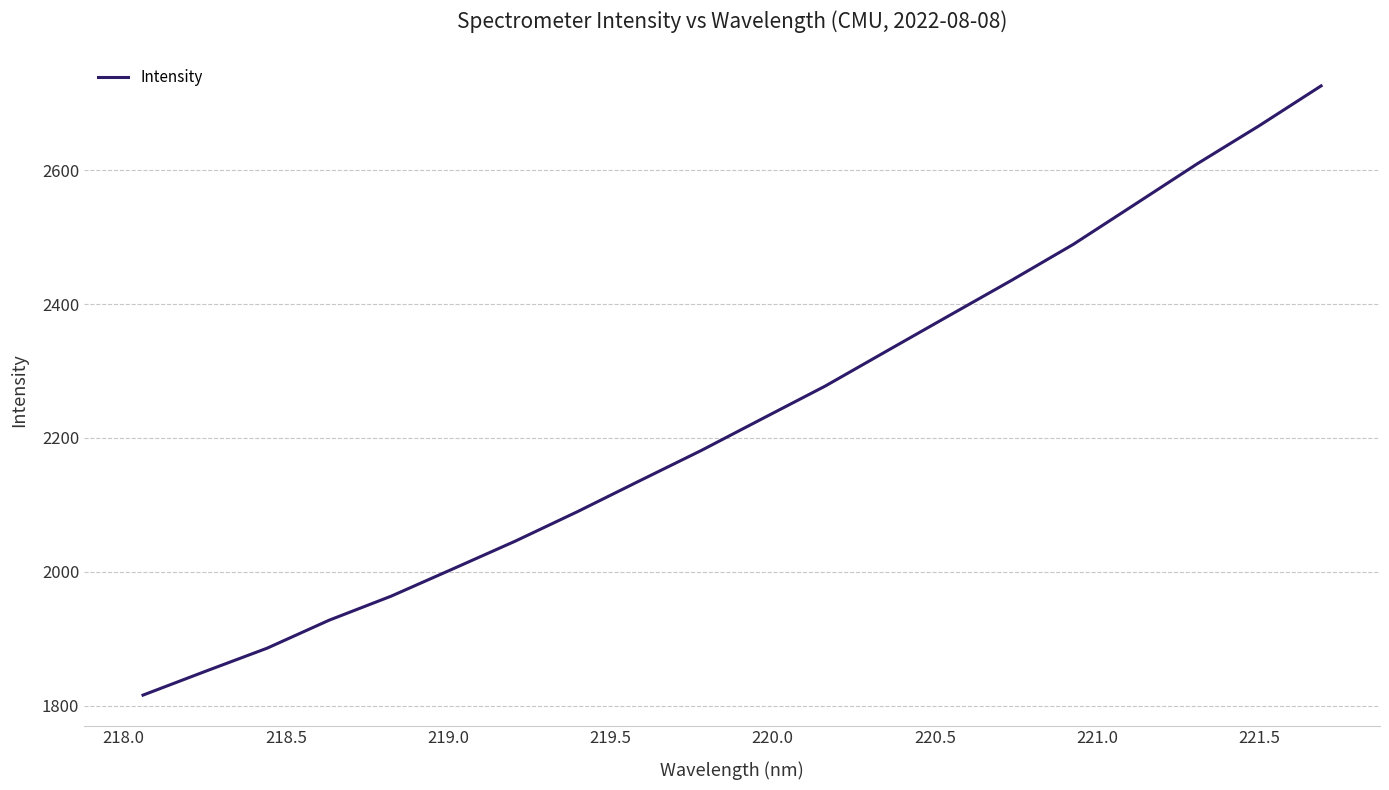

What is the greatest value displayed?

2725.7